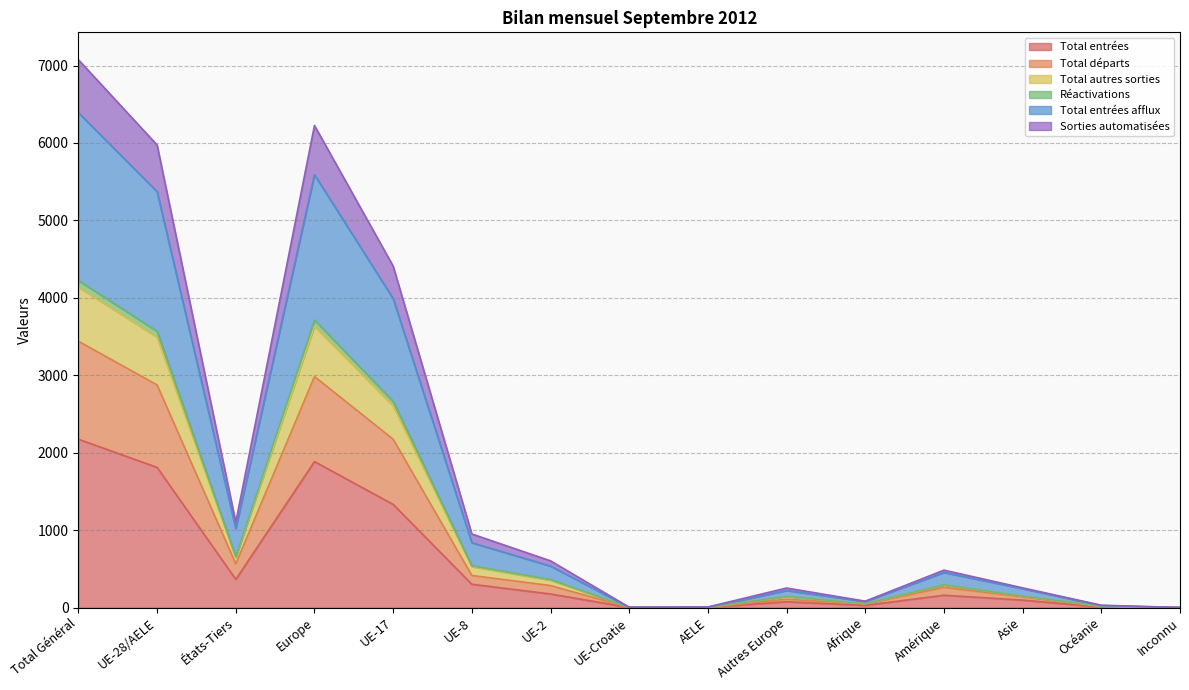

Rank the series at UE-Croatie from highest to lowest value.

Total autres sorties, Total entrées afflux, Réactivations, Sorties automatisées, Total entrées, Total départs